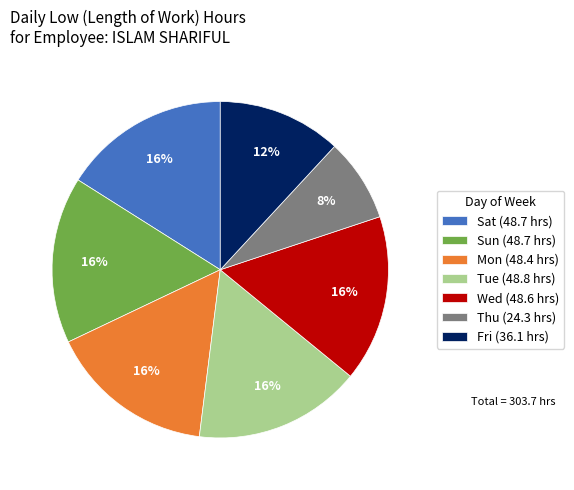

Is there any slice that represents more than half of the pie?

No